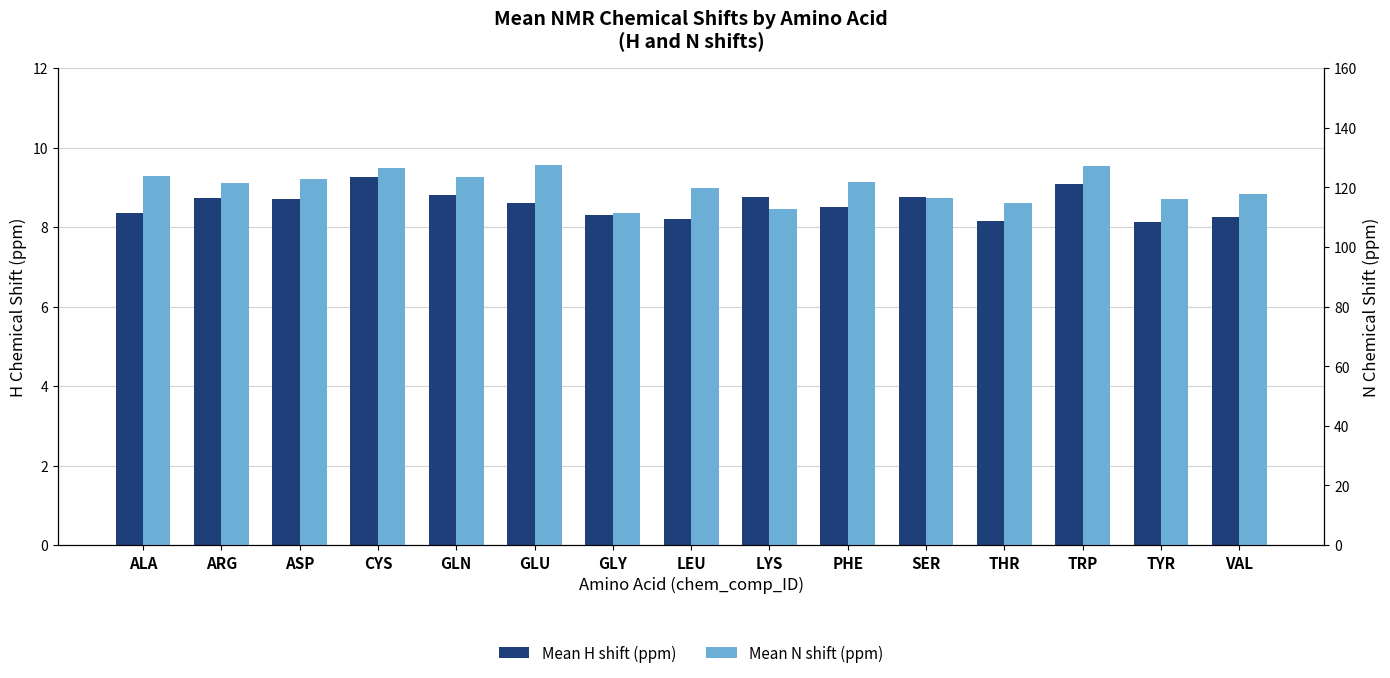

What is the difference between the second highest and second lowest values in the Mean N shift (ppm) series?

14.4